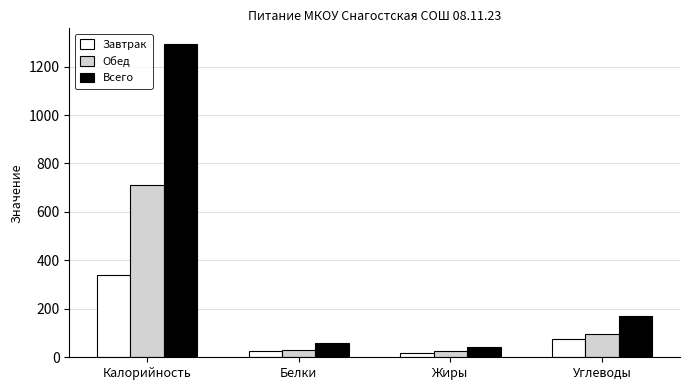

Reading left to right, list all the values displayed in this chart.

Завтрак: 338.0	25.5	19.1	77.1
Обед: 713.2	31.7	24.0	94.3
Всего: 1293.2	57.2	43.1	171.4